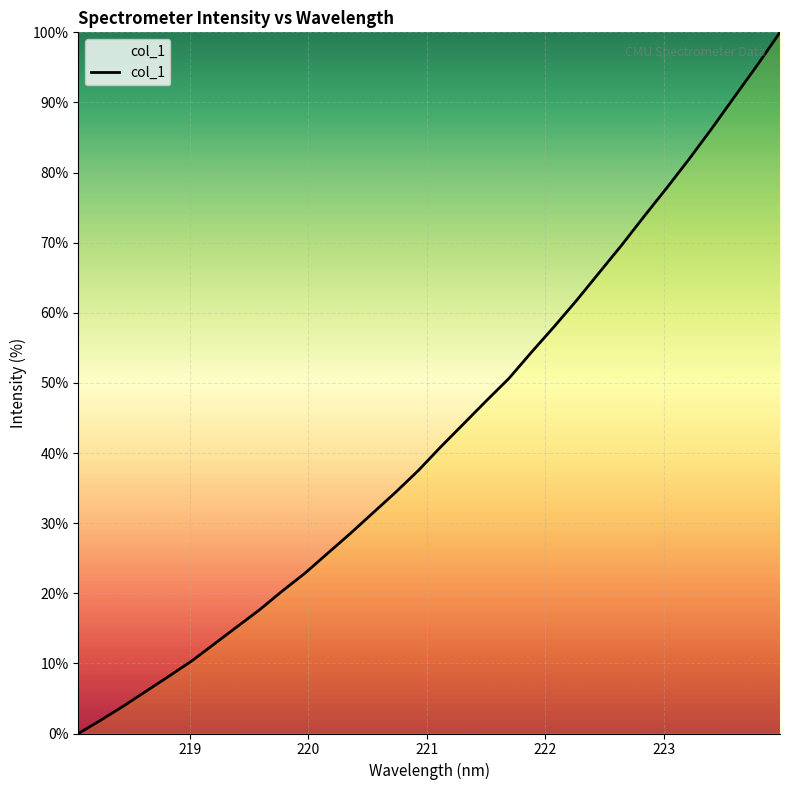

What is the difference between the maximum and minimum values?

100.0